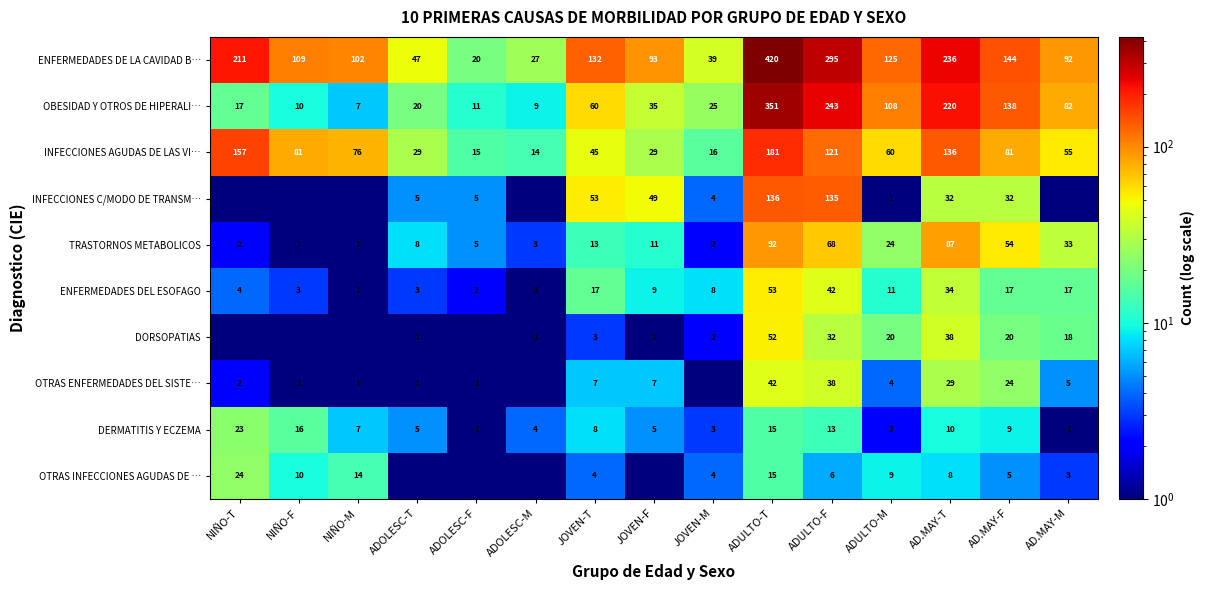

Rank the categories by ENFERMEDADES DE LA CAVIDAD B… value from lowest to highest.

ADOLESC-F, ADOLESC-M, JOVEN-M, ADOLESC-T, AD.MAY-M, JOVEN-F, NIÑO-M, NIÑO-F, ADULTO-M, JOVEN-T, AD.MAY-F, NIÑO-T, AD.MAY-T, ADULTO-F, ADULTO-T